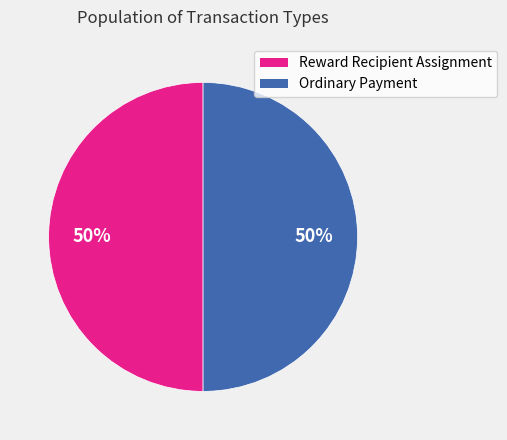

What percentage is the Ordinary Payment slice, to the nearest percent?

50%